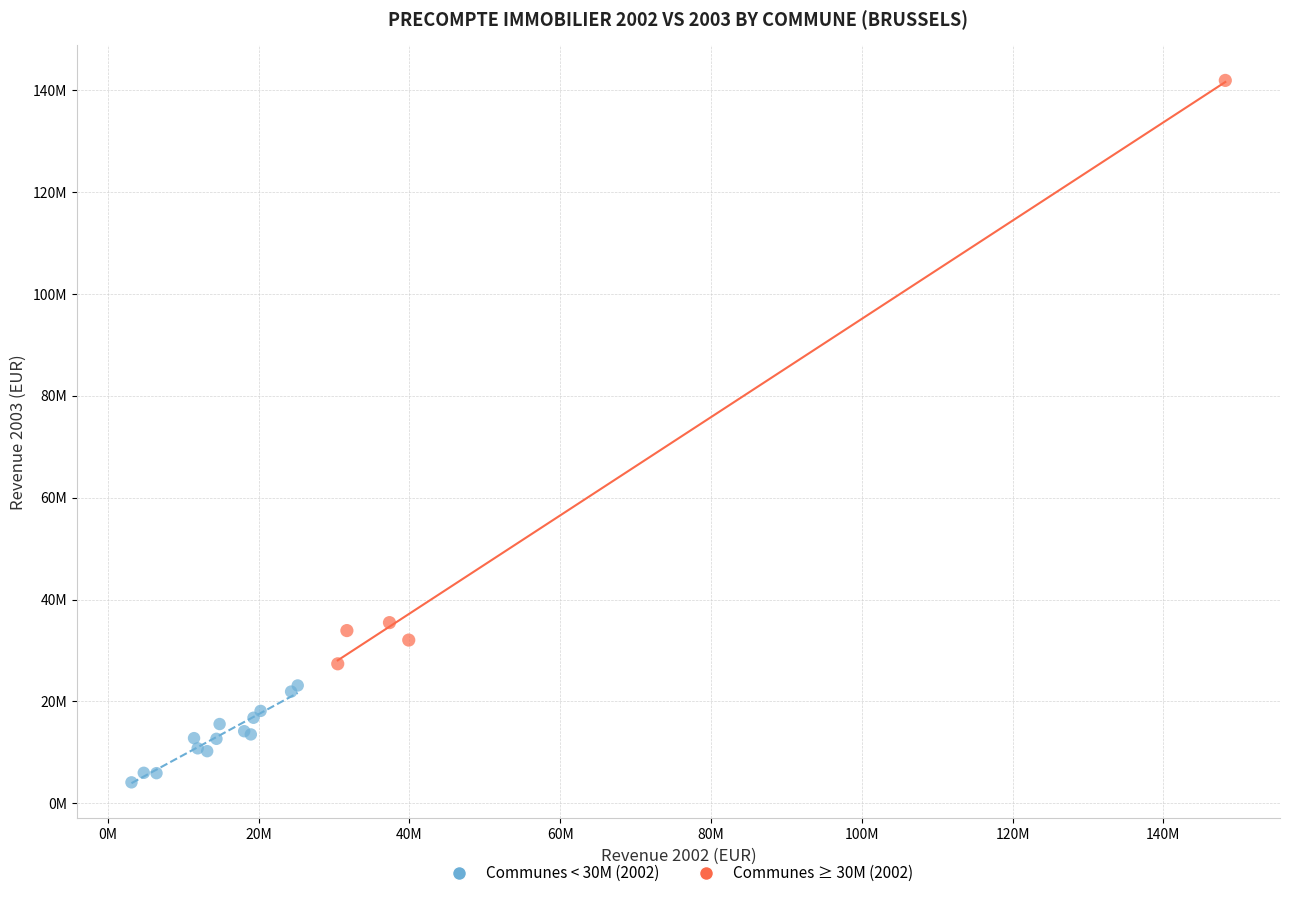

Which series contains the highest Y value?

Communes ≥ 30M (2002)